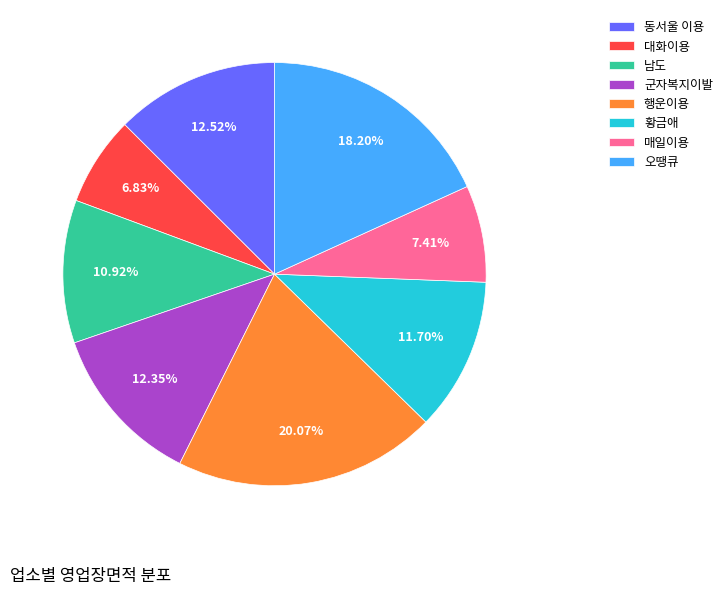

Is there a majority slice in this chart?

No